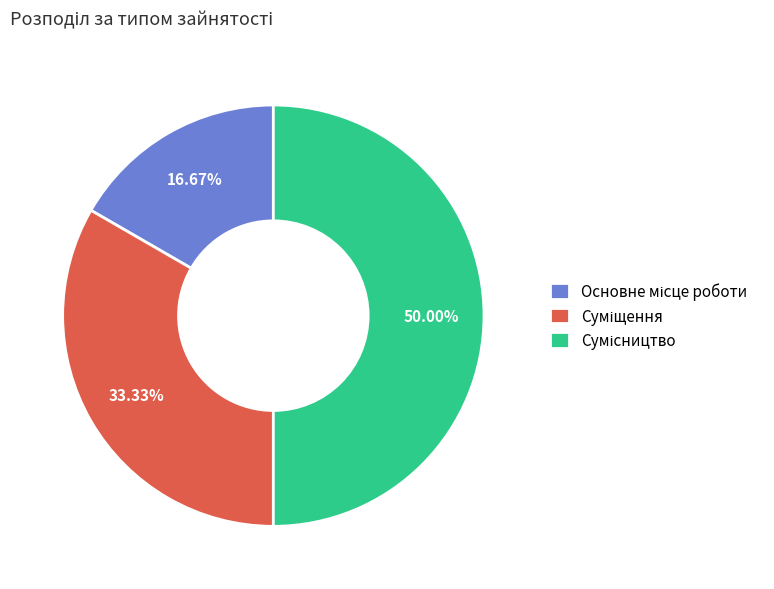

How many slices are in this pie chart?

3